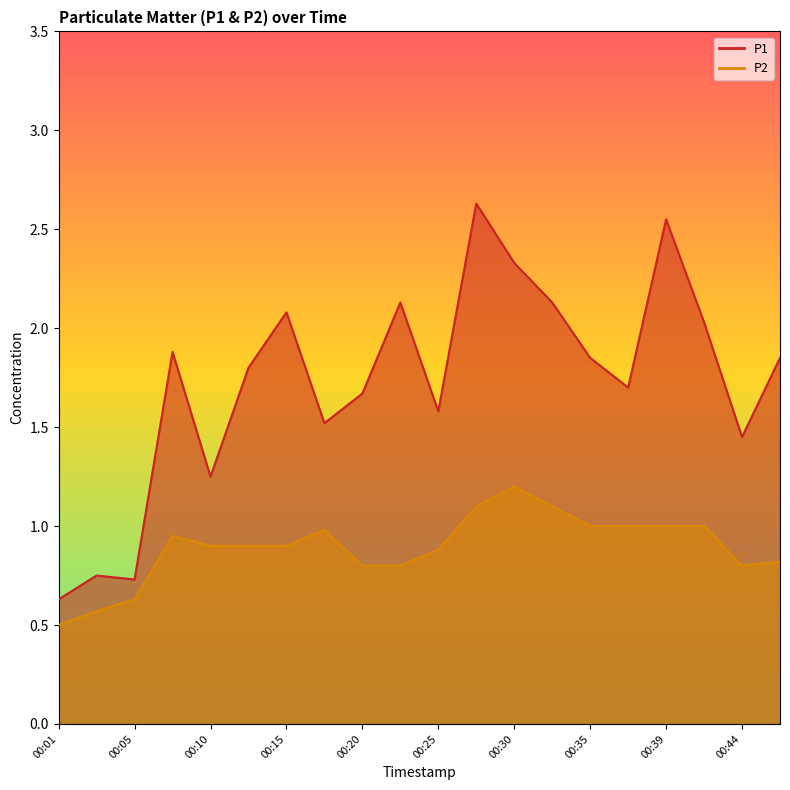

Is it true that P2 equals 1.0 at 00:39?

True